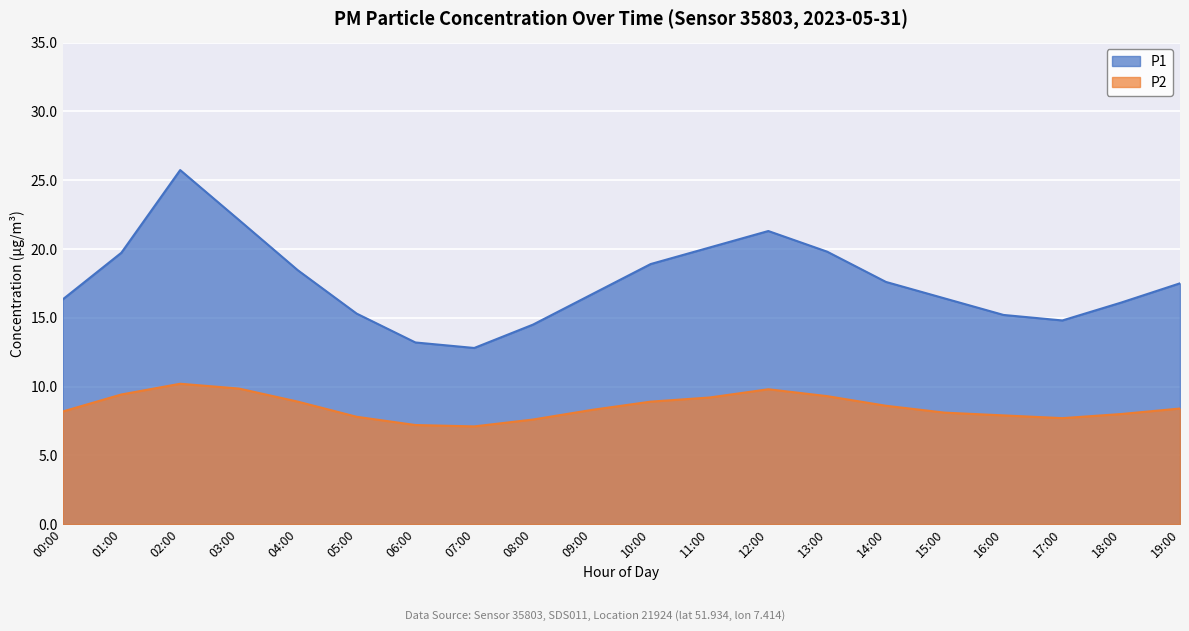

Which series has the largest range (max minus min)?

P1